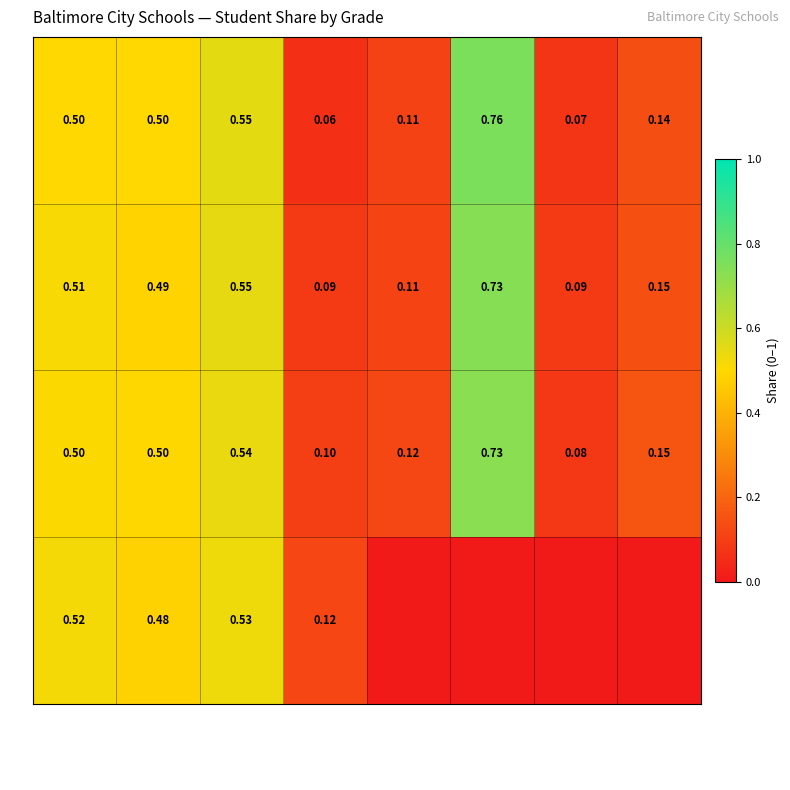

Which category has the highest value in the PK series?

% Non-Hisp Black